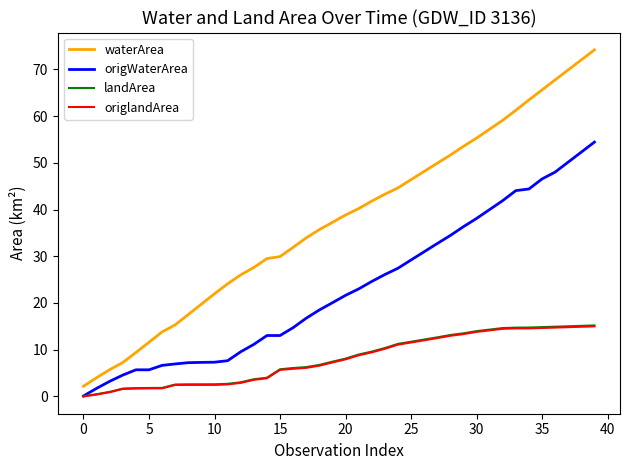

What is the highest value of the origlandArea series?

15.0